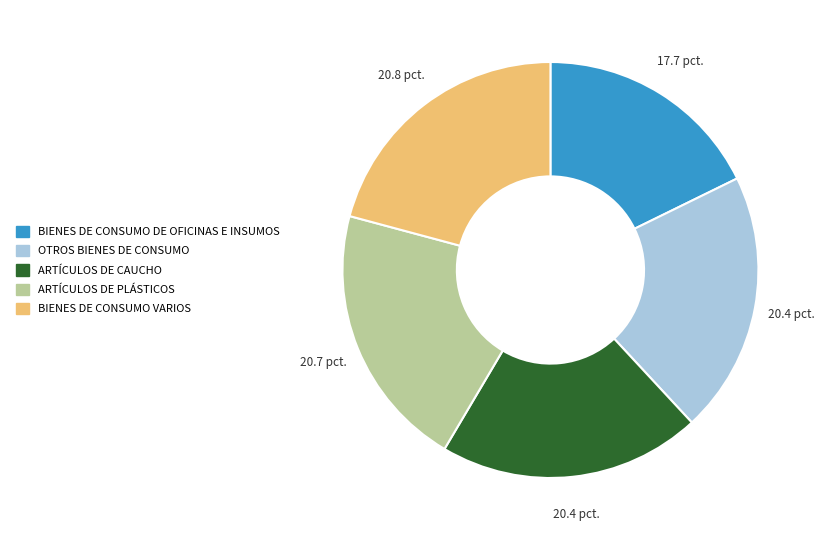

The OTROS BIENES DE CONSUMO slice represents 35% of the pie. True or false?

False